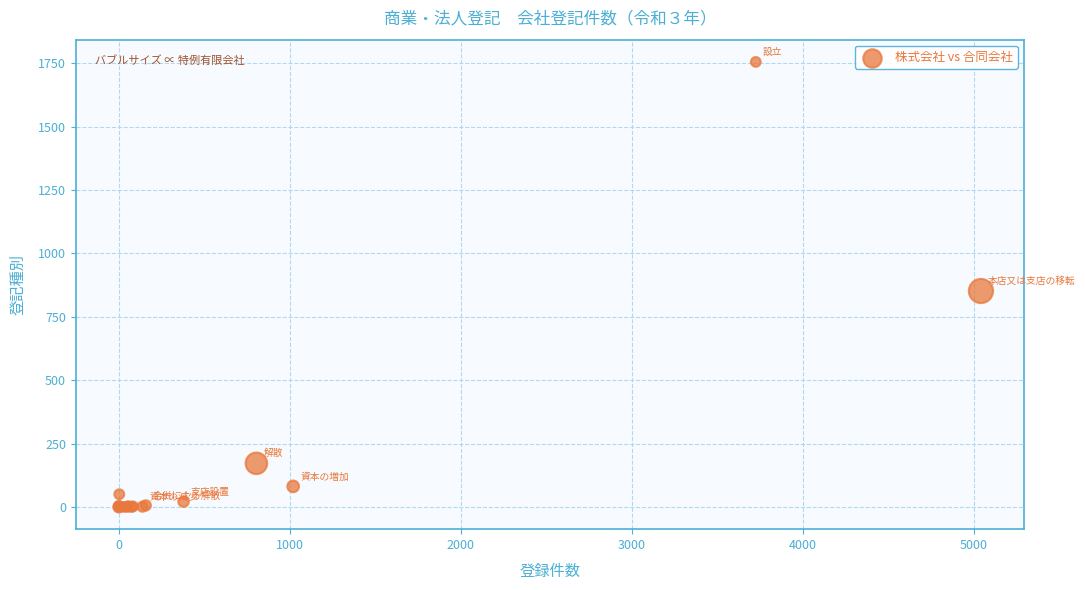

What Y value in the scatter plot is closest to 878?

852